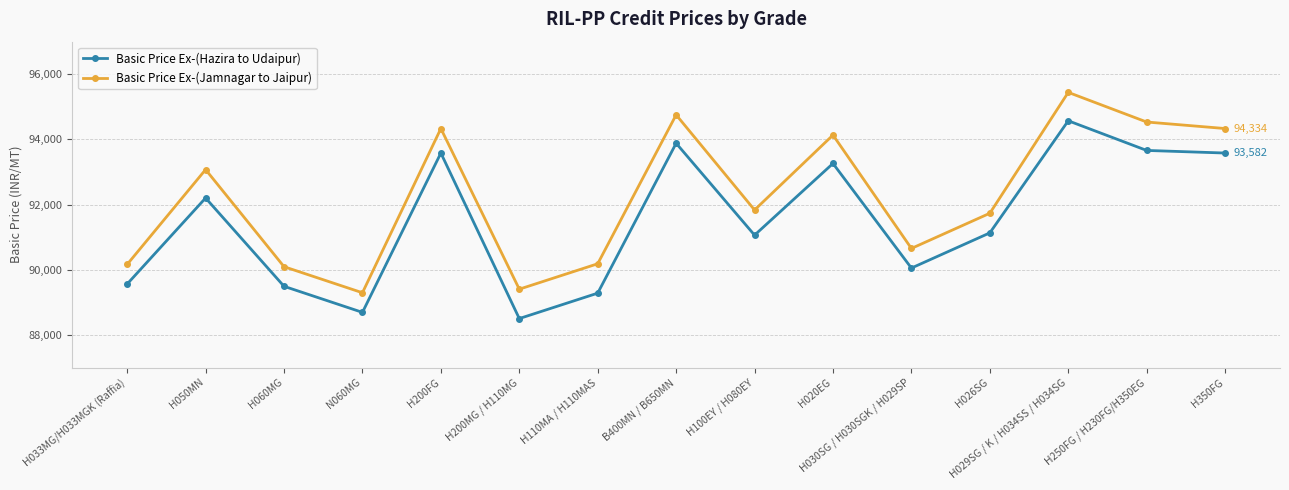

True or false: Basic Price Ex-(Hazira to Udaipur) has more than 0 points higher than both neighbors.

True